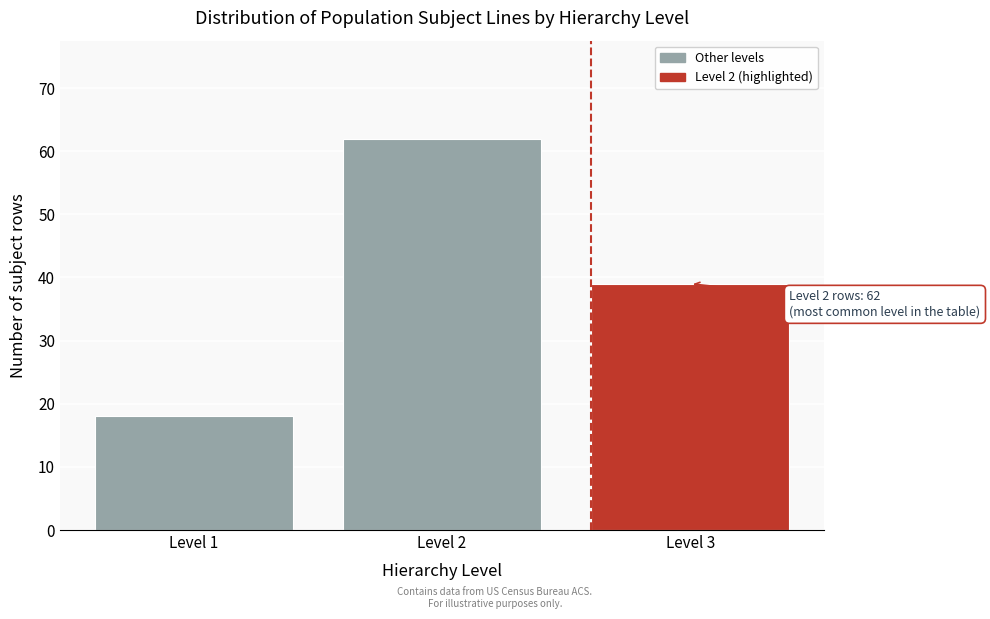

Reading right to left, extract all data points from this chart.

39	62	18